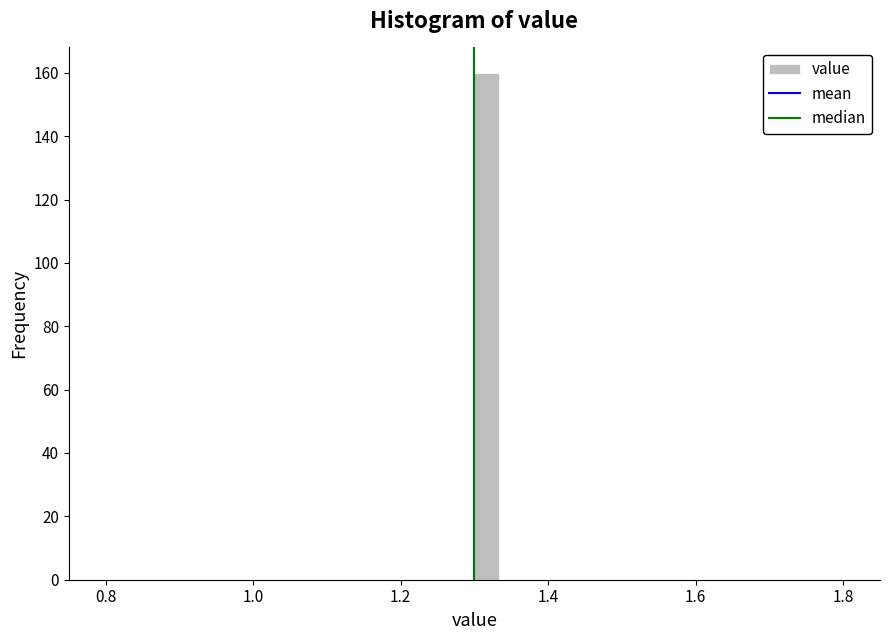

Read against the x-axis, roughly where is the centre of the tallest bar?

1.32